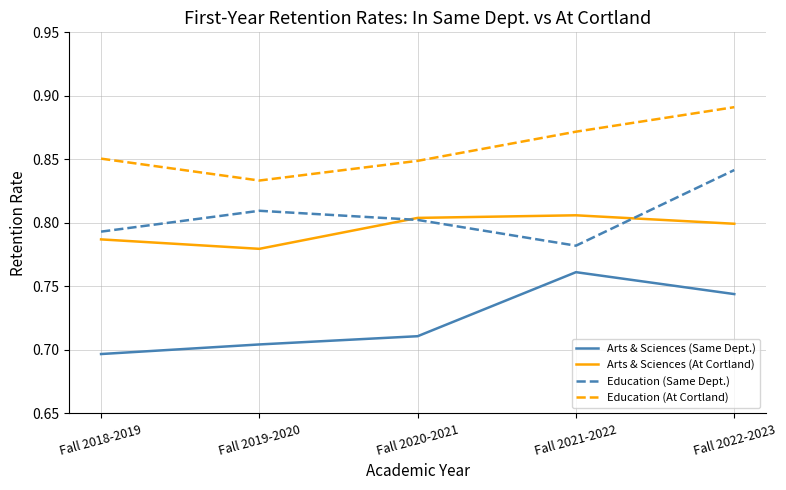

Which series has the widest spread of values?

Arts & Sciences (Same Dept.)